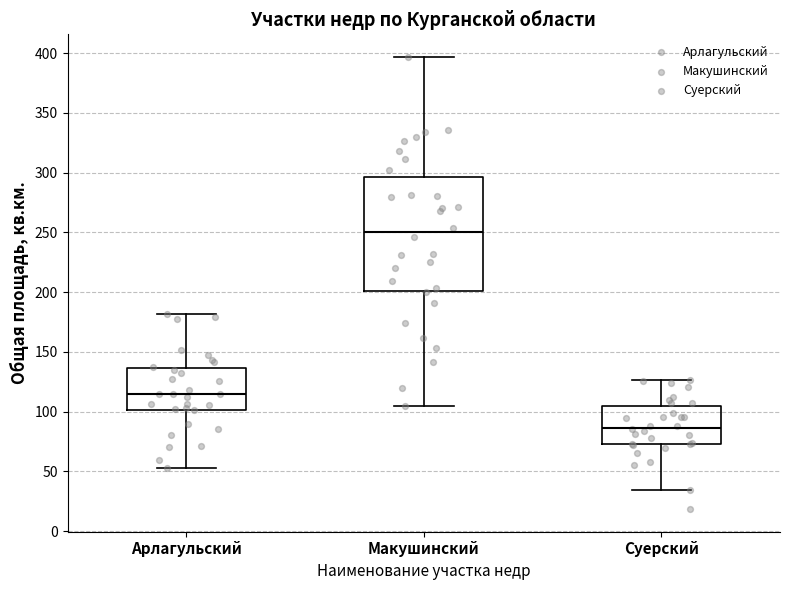

Which box has the highest median line?

Макушинский